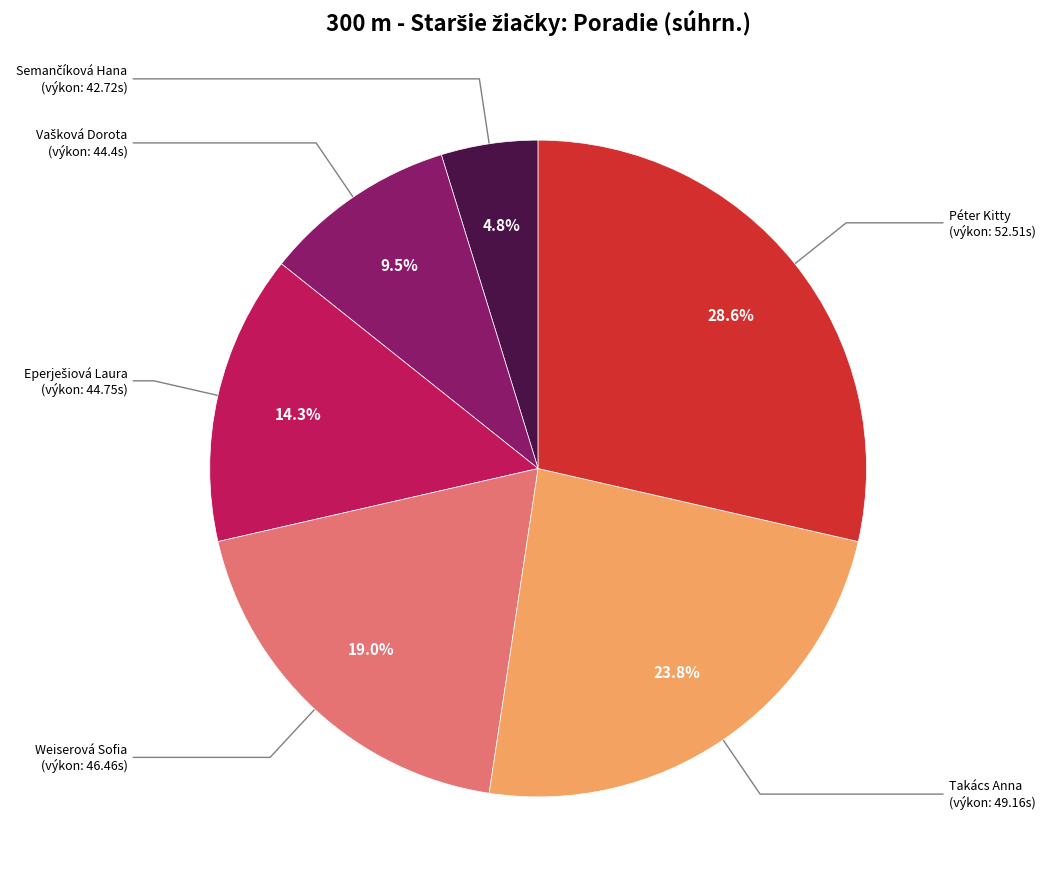

Is there any slice that represents more than half of the pie?

No